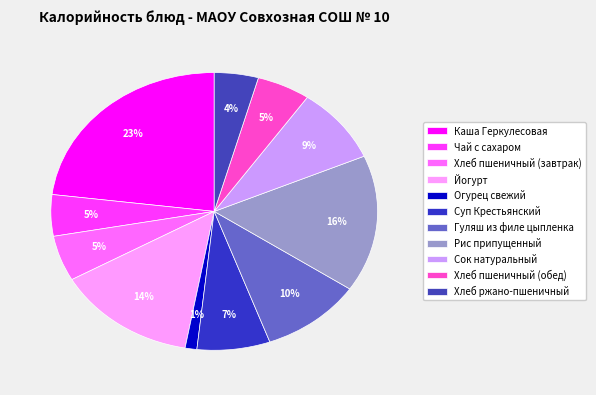

To the nearest percent, what portion does Сок натуральный represent?

9%